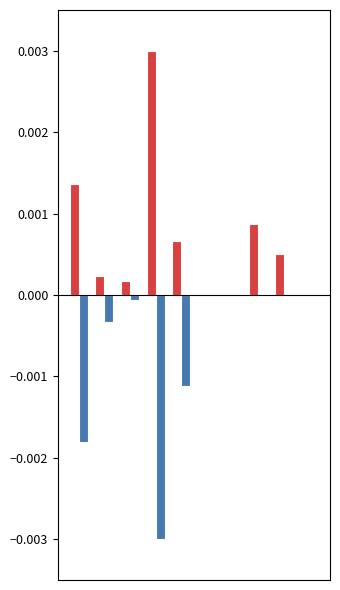

The Законченный случай series shows 0.0 at 8. True or false?

False